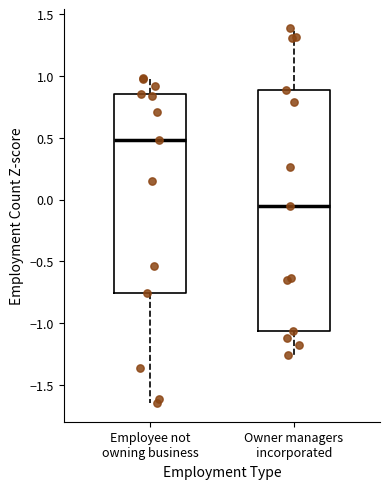

Reading left to right, read every box against the y-axis: the position of its median line, the range the box covers, and the ends of its whiskers. The values are not printed on the chart, so give them approximately, as read against the axis.

Employee not owning business: median 0.50, box -0.75 to 0.85, whiskers -1.65 to 1.00
Owner managers incorporated: median -0.05, box -1.05 to 0.90, whiskers -1.25 to 1.40